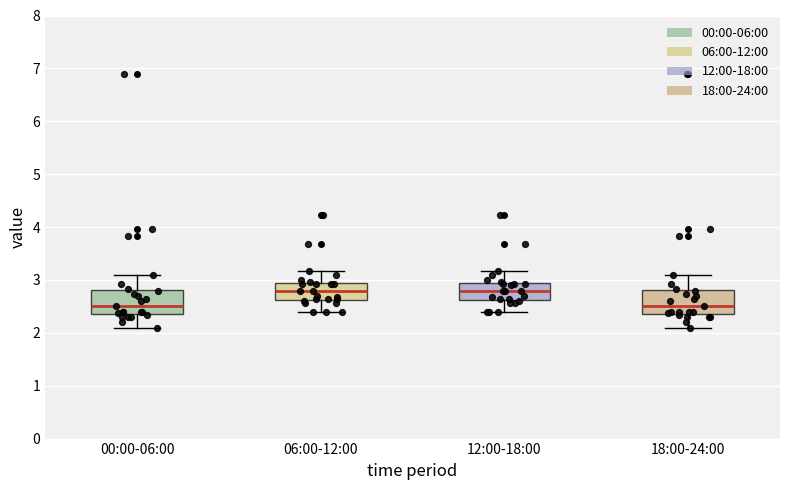

Reading left to right, transcribe this box plot: for each box, give where its median line is, the range the box spans, and where its two whiskers end, as read against the y-axis. The values are not printed on the chart, so give them approximately, as read against the axis.

00:00-06:00: median 2.5, box 2.4 to 2.8, whiskers 2.1 to 3.1
06:00-12:00: median 2.8, box 2.6 to 3.0, whiskers 2.4 to 3.2
12:00-18:00: median 2.8, box 2.6 to 3.0, whiskers 2.4 to 3.2
18:00-24:00: median 2.5, box 2.4 to 2.8, whiskers 2.1 to 3.1